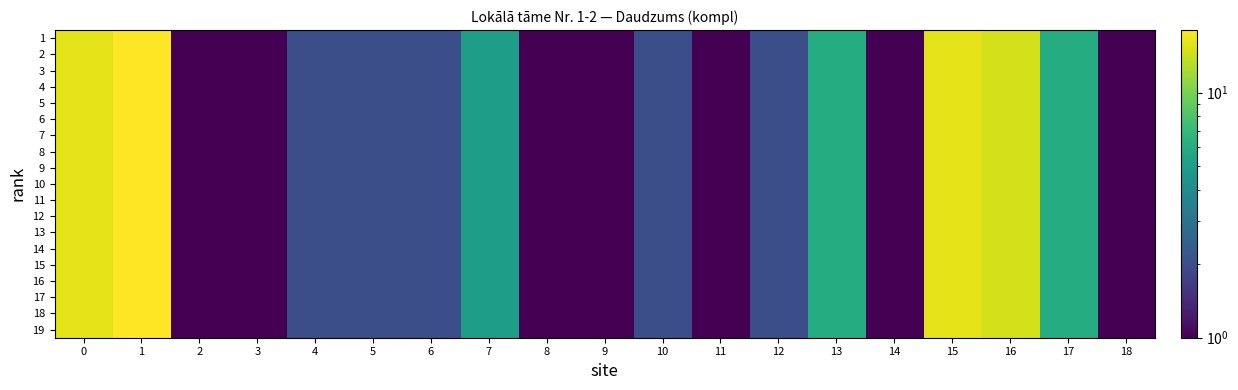

Reading left to right, transcribe all the data shown in this chart.

1: 0=16	1=18	2=1	3=1	4=2	5=2	6=2	7=5	8=1	9=1	10=2	11=1	12=2	13=6	14=1	15=16	16=15	17=6	18=1
2: 0=16	1=18	2=1	3=1	4=2	5=2	6=2	7=5	8=1	9=1	10=2	11=1	12=2	13=6	14=1	15=16	16=15	17=6	18=1
3: 0=16	1=18	2=1	3=1	4=2	5=2	6=2	7=5	8=1	9=1	10=2	11=1	12=2	13=6	14=1	15=16	16=15	17=6	18=1
4: 0=16	1=18	2=1	3=1	4=2	5=2	6=2	7=5	8=1	9=1	10=2	11=1	12=2	13=6	14=1	15=16	16=15	17=6	18=1
5: 0=16	1=18	2=1	3=1	4=2	5=2	6=2	7=5	8=1	9=1	10=2	11=1	12=2	13=6	14=1	15=16	16=15	17=6	18=1
6: 0=16	1=18	2=1	3=1	4=2	5=2	6=2	7=5	8=1	9=1	10=2	11=1	12=2	13=6	14=1	15=16	16=15	17=6	18=1
7: 0=16	1=18	2=1	3=1	4=2	5=2	6=2	7=5	8=1	9=1	10=2	11=1	12=2	13=6	14=1	15=16	16=15	17=6	18=1
8: 0=16	1=18	2=1	3=1	4=2	5=2	6=2	7=5	8=1	9=1	10=2	11=1	12=2	13=6	14=1	15=16	16=15	17=6	18=1
9: 0=16	1=18	2=1	3=1	4=2	5=2	6=2	7=5	8=1	9=1	10=2	11=1	12=2	13=6	14=1	15=16	16=15	17=6	18=1
10: 0=16	1=18	2=1	3=1	4=2	5=2	6=2	7=5	8=1	9=1	10=2	11=1	12=2	13=6	14=1	15=16	16=15	17=6	18=1
11: 0=16	1=18	2=1	3=1	4=2	5=2	6=2	7=5	8=1	9=1	10=2	11=1	12=2	13=6	14=1	15=16	16=15	17=6	18=1
12: 0=16	1=18	2=1	3=1	4=2	5=2	6=2	7=5	8=1	9=1	10=2	11=1	12=2	13=6	14=1	15=16	16=15	17=6	18=1
13: 0=16	1=18	2=1	3=1	4=2	5=2	6=2	7=5	8=1	9=1	10=2	11=1	12=2	13=6	14=1	15=16	16=15	17=6	18=1
14: 0=16	1=18	2=1	3=1	4=2	5=2	6=2	7=5	8=1	9=1	10=2	11=1	12=2	13=6	14=1	15=16	16=15	17=6	18=1
15: 0=16	1=18	2=1	3=1	4=2	5=2	6=2	7=5	8=1	9=1	10=2	11=1	12=2	13=6	14=1	15=16	16=15	17=6	18=1
16: 0=16	1=18	2=1	3=1	4=2	5=2	6=2	7=5	8=1	9=1	10=2	11=1	12=2	13=6	14=1	15=16	16=15	17=6	18=1
17: 0=16	1=18	2=1	3=1	4=2	5=2	6=2	7=5	8=1	9=1	10=2	11=1	12=2	13=6	14=1	15=16	16=15	17=6	18=1
18: 0=16	1=18	2=1	3=1	4=2	5=2	6=2	7=5	8=1	9=1	10=2	11=1	12=2	13=6	14=1	15=16	16=15	17=6	18=1
19: 0=16	1=18	2=1	3=1	4=2	5=2	6=2	7=5	8=1	9=1	10=2	11=1	12=2	13=6	14=1	15=16	16=15	17=6	18=1